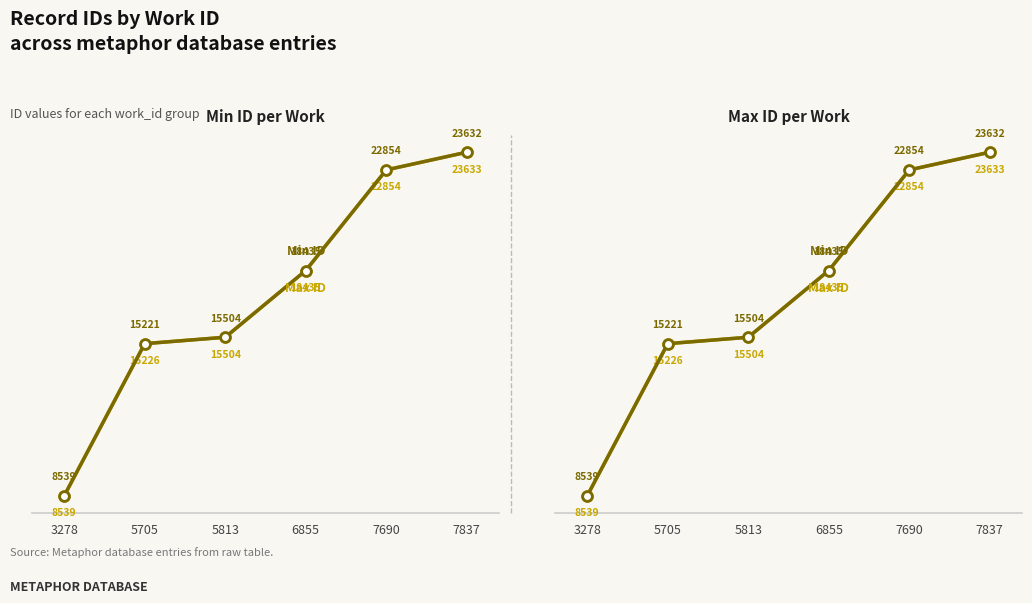

True or false: Min ID and Max ID intersect in this chart.

False